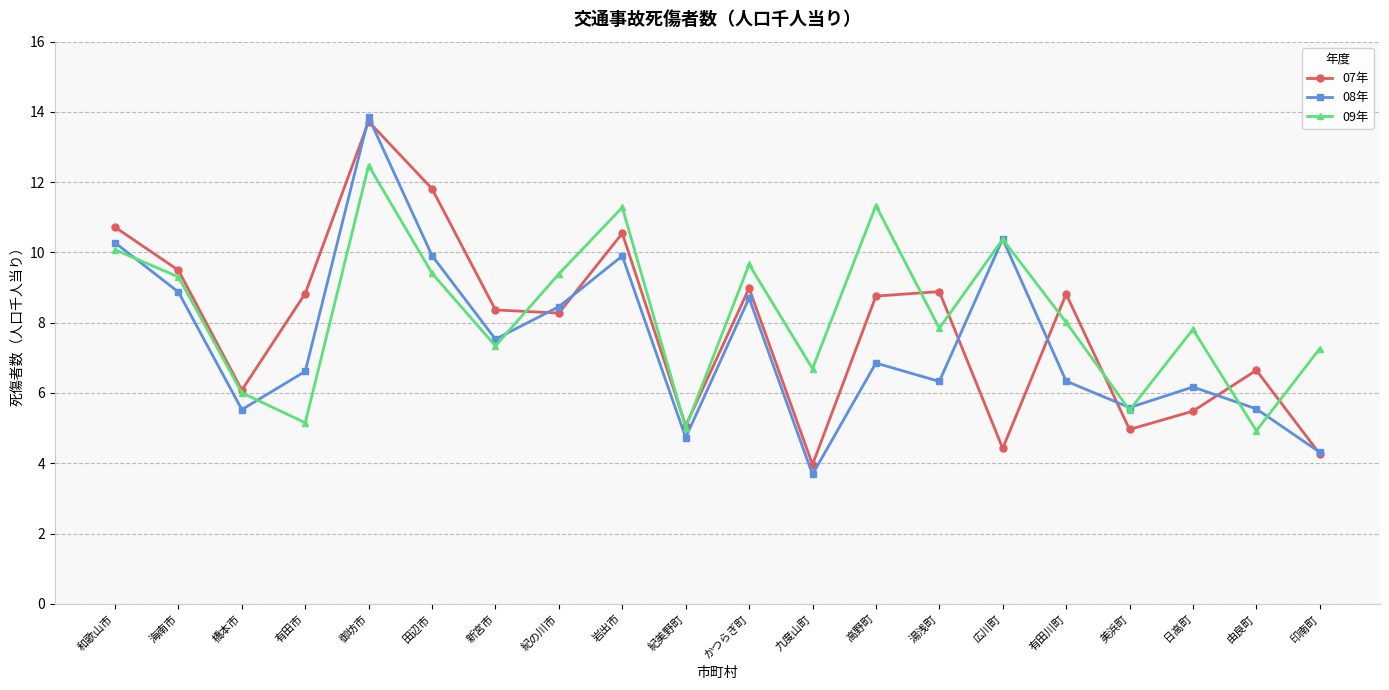

What is the label of the 3rd point from the right?

日高町